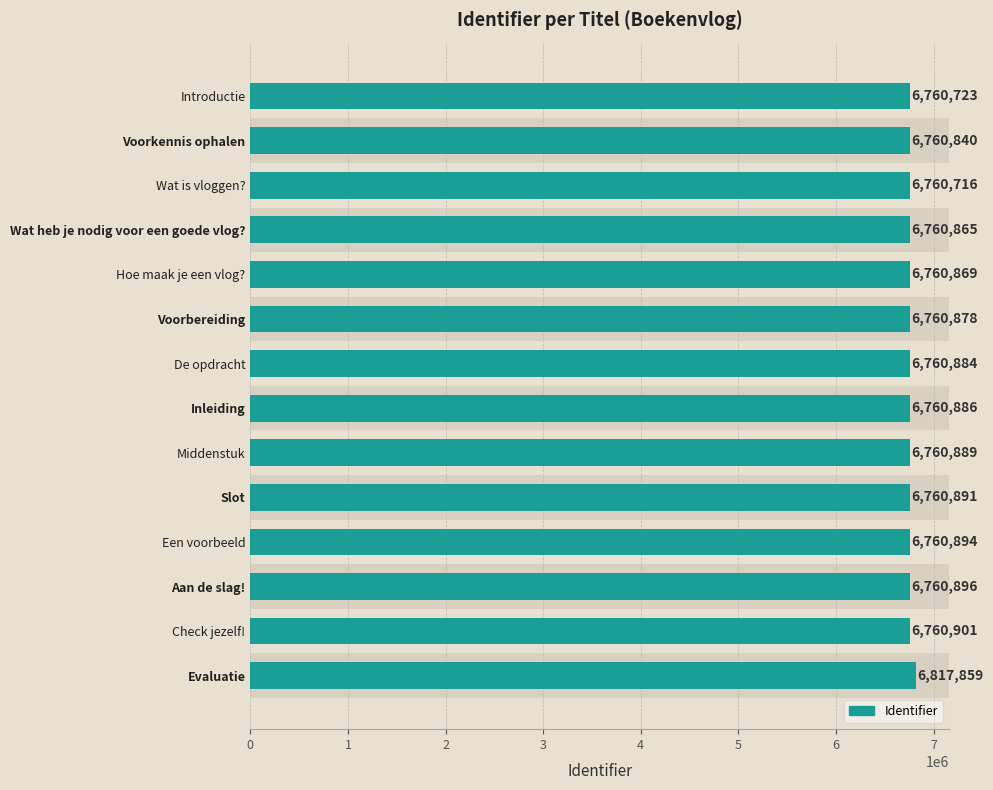

Rank the categories by value from lowest to highest.

Wat is vloggen?, Introductie, Voorkennis ophalen, Wat heb je nodig voor een goede vlog?, Hoe maak je een vlog?, Voorbereiding, De opdracht, Inleiding, Middenstuk, Slot, Een voorbeeld, Aan de slag!, Check jezelf!, Evaluatie